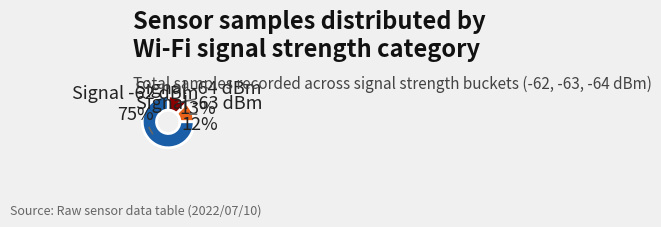

Does Signal -62 dBm represent more than half of the total?

Yes